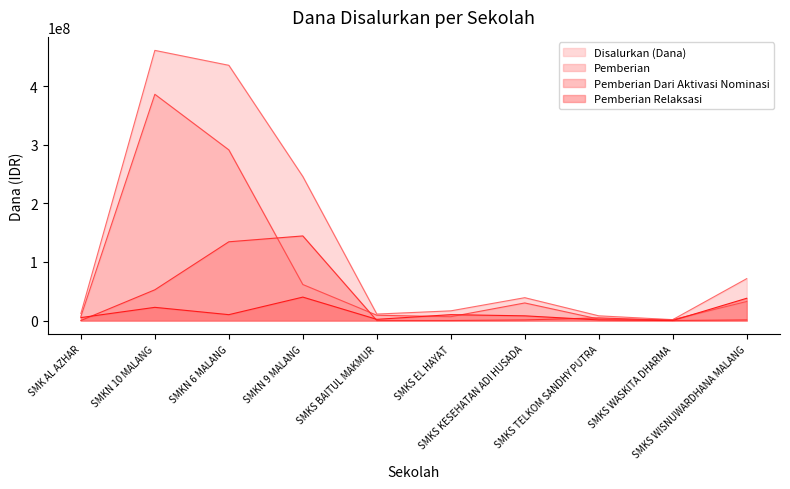

What is the maximum value shown in the chart?

461500000